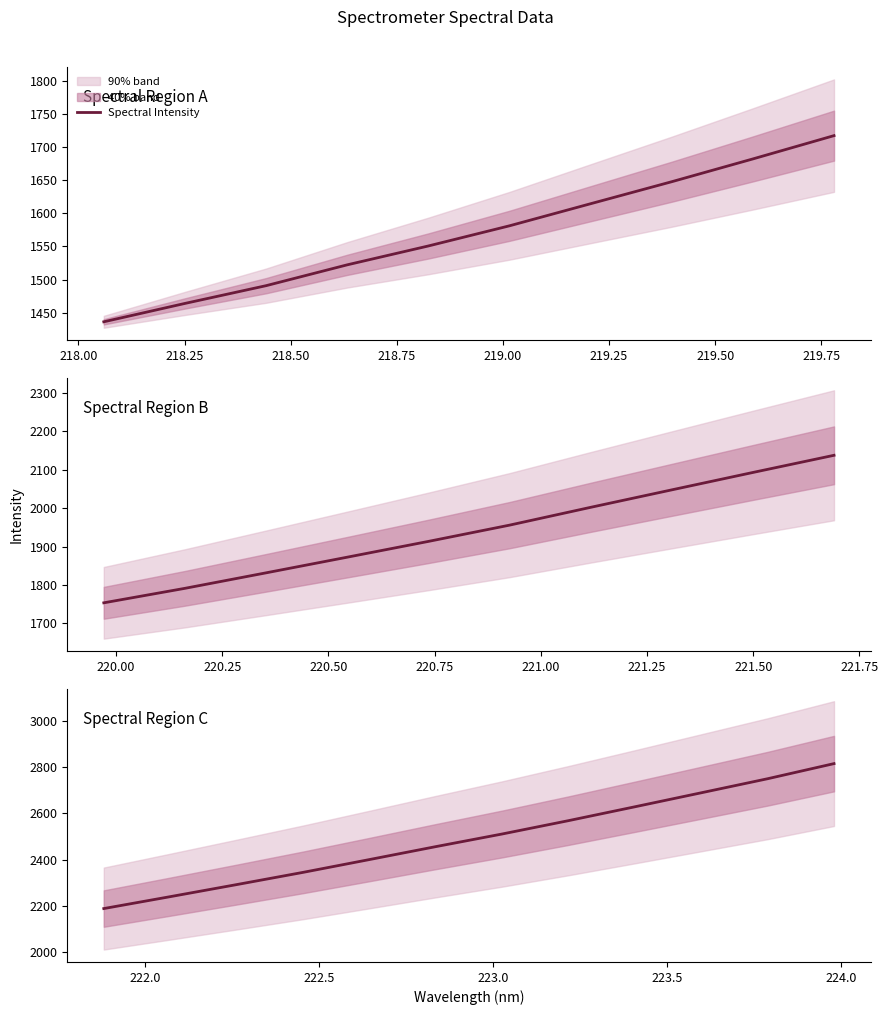

What is the maximum value shown in the chart?

2815.1